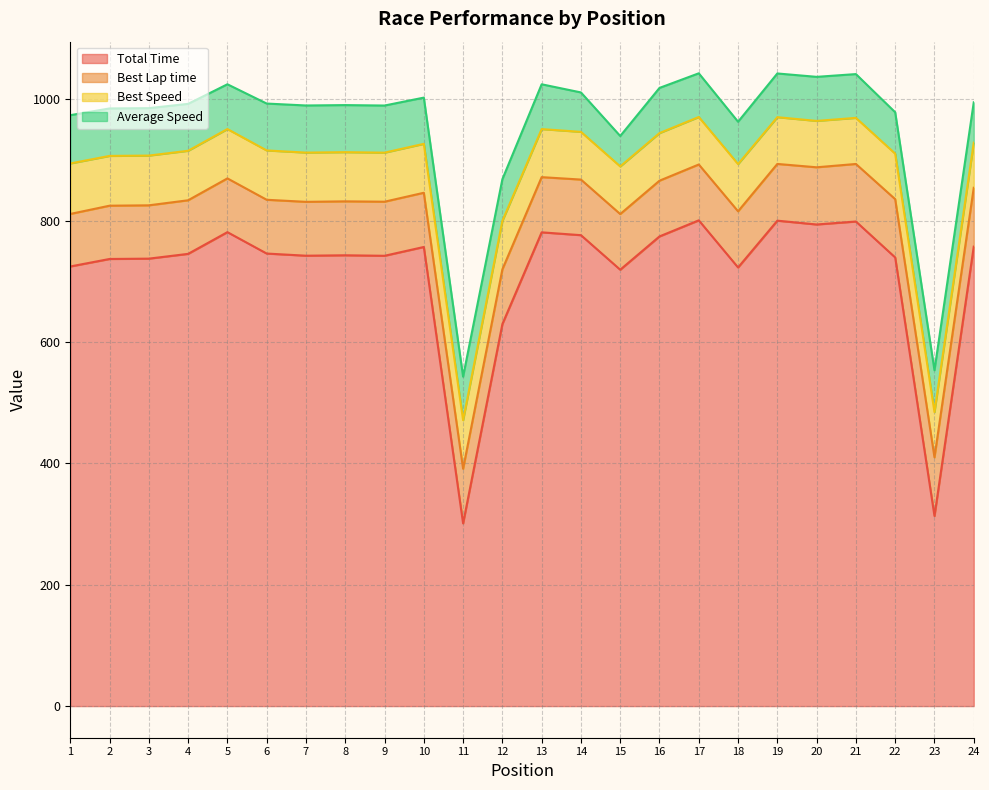

Between 15 and 23, which series saw the biggest shift?

Total Time